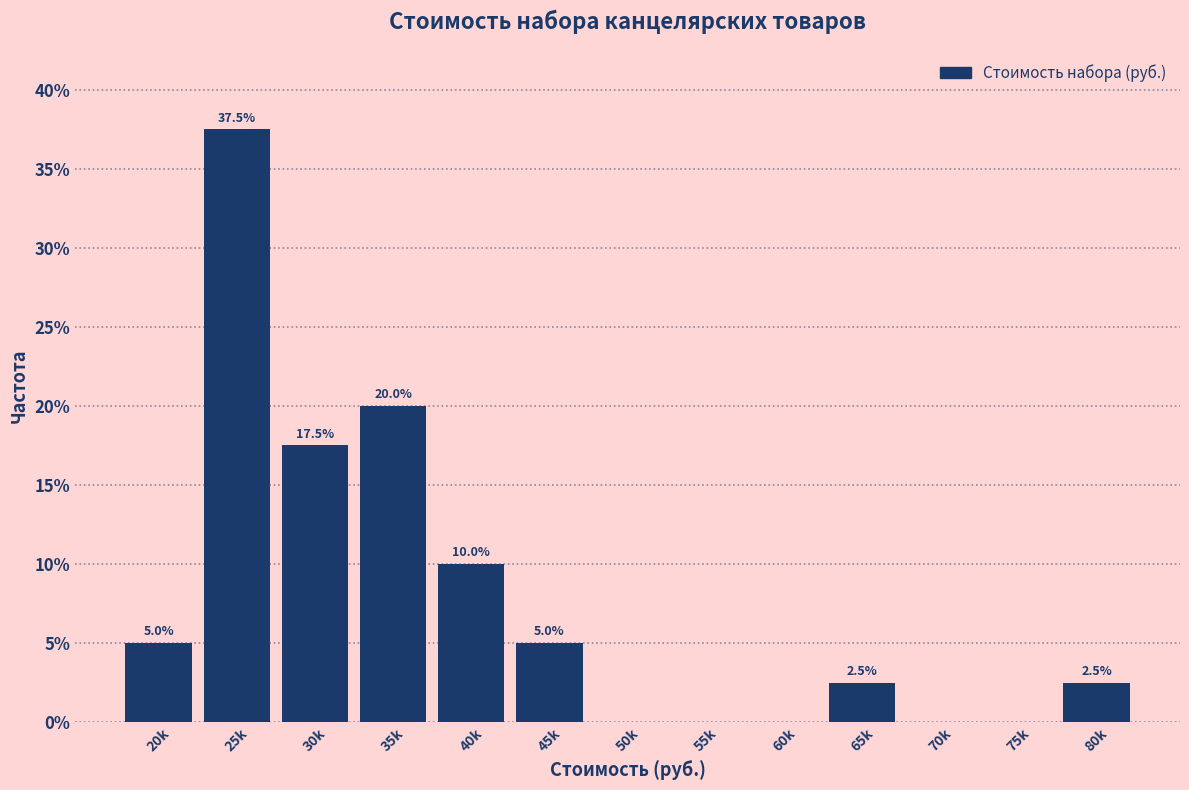

Reading left to right, transcribe all the data shown in this chart.

20k=5.0	25k=37.5	30k=17.5	35k=20.0	40k=10.0	45k=5.0	50k=0.0	55k=0.0	60k=0.0	65k=2.5	70k=0.0	75k=0.0	80k=2.5